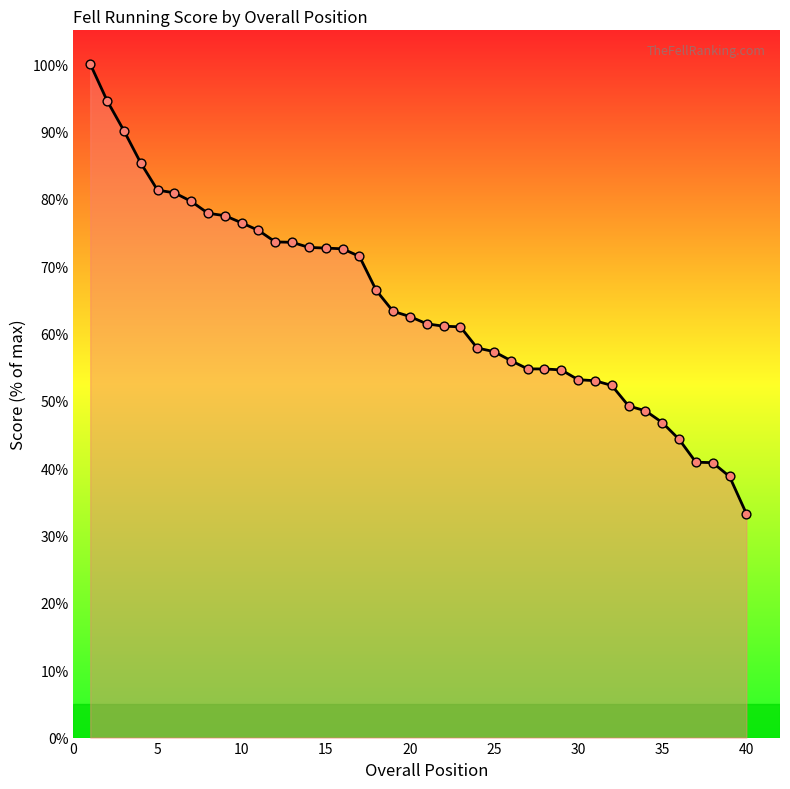

What is the greatest value displayed?

100.0